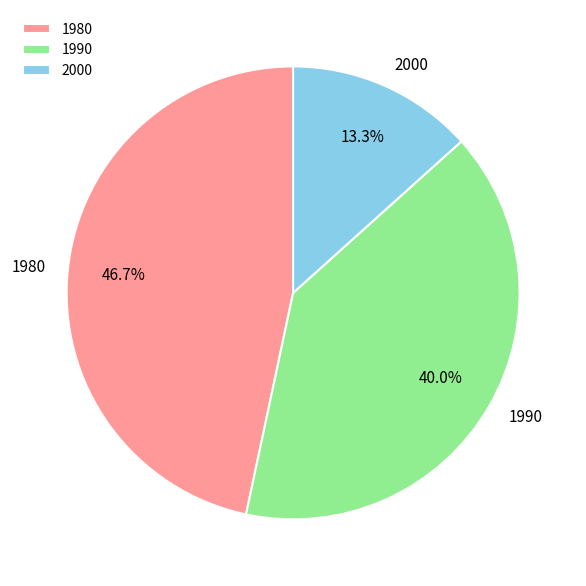

How many segments does this pie chart have?

3